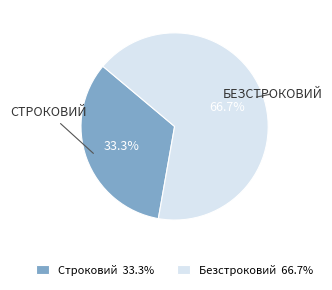

What percentage is the Строковий slice, to the nearest percent?

33%